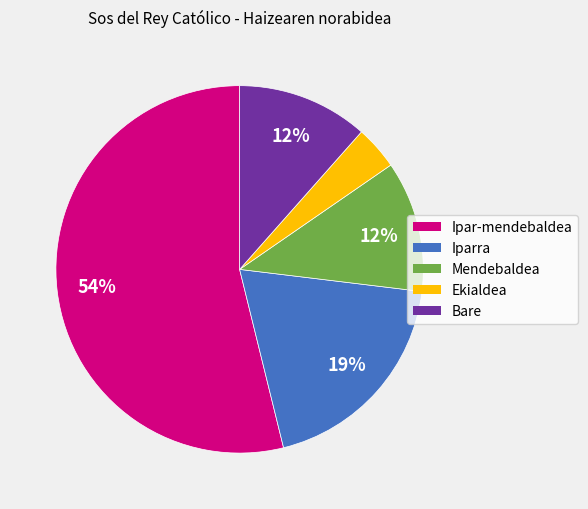

To the nearest percent, what percentage of the pie is Ekialdea?

4%